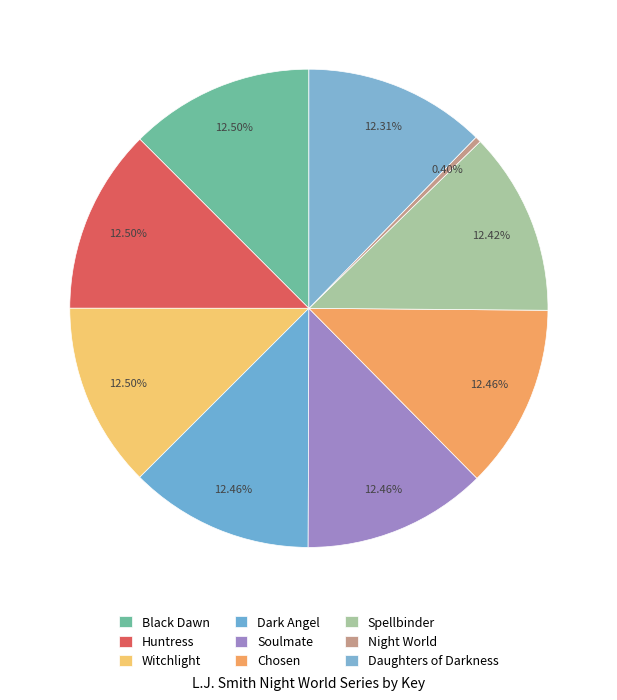

What is the total percentage of Black Dawn and Daughters of Darkness?

24.8%